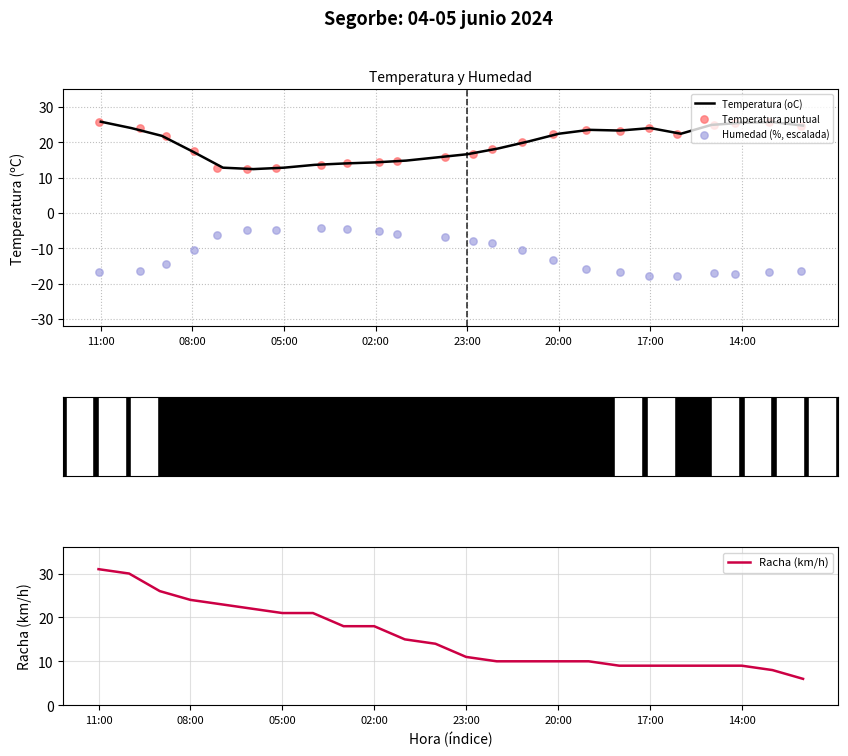

At which category is the sum across all series the highest?

11:00